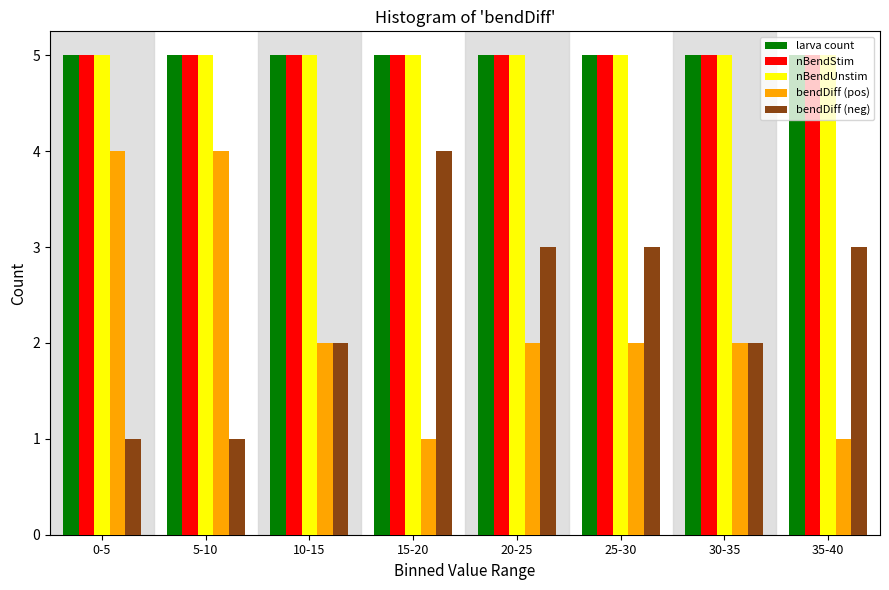

What is the difference between the highest and lowest values at 15-20?

4